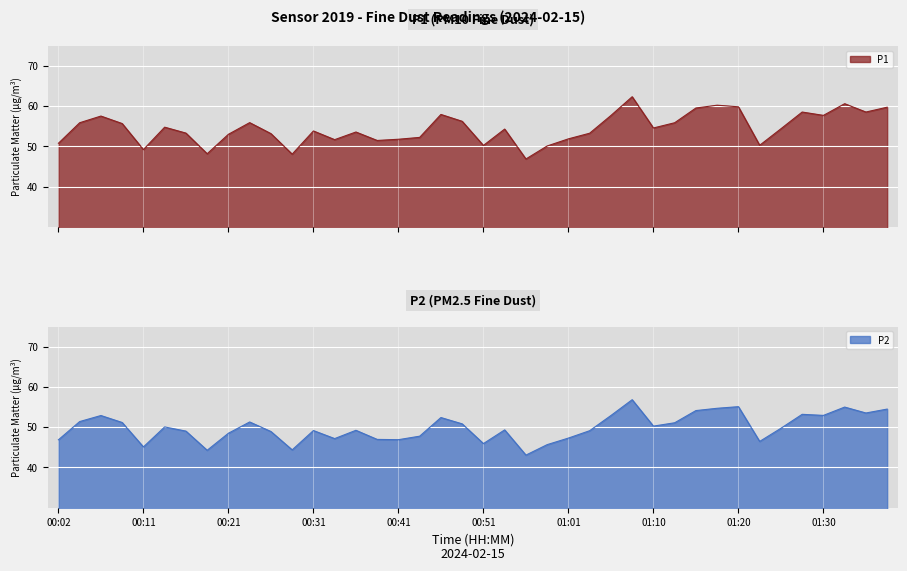

What is the difference between the P1 values at 00:09 and 00:46?

2.3